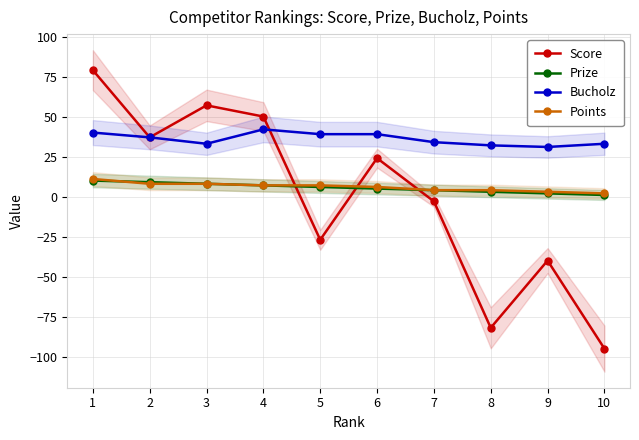

Which category has the lowest value in the Score series?

10